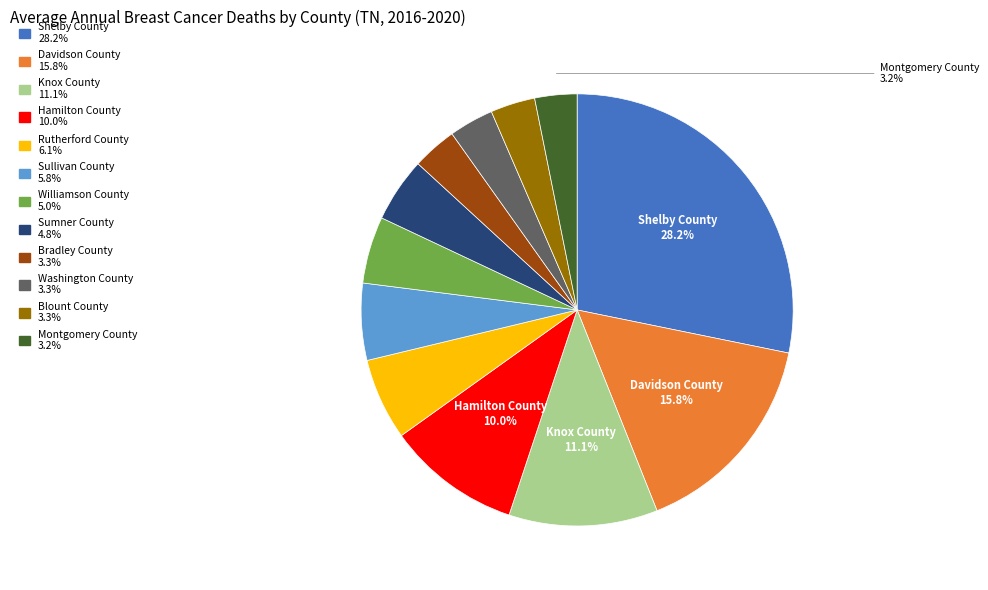

Is the sum of Williamson County and Sumner County greater than half?

No